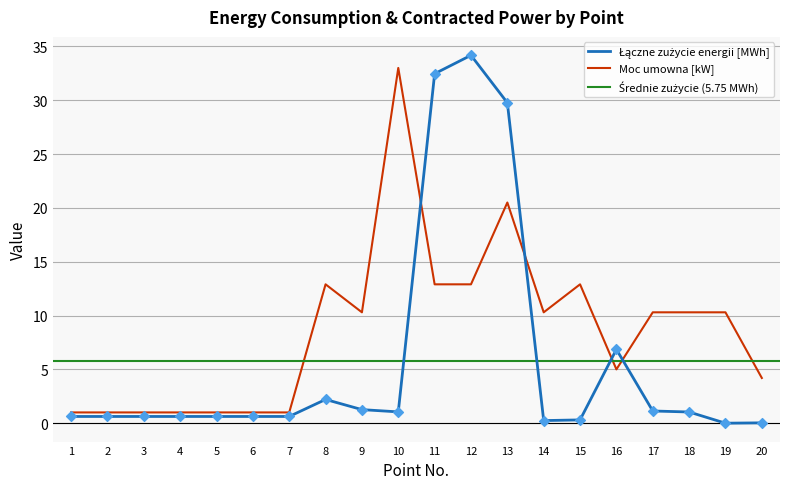

What is the total value across all series at 12?

47.1